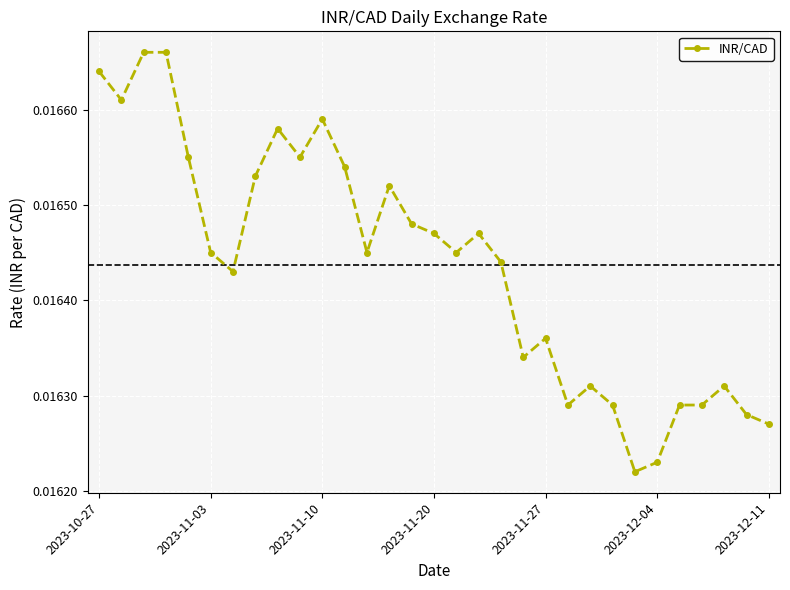

True or false: there are more than 0 points higher than both neighbors.

True